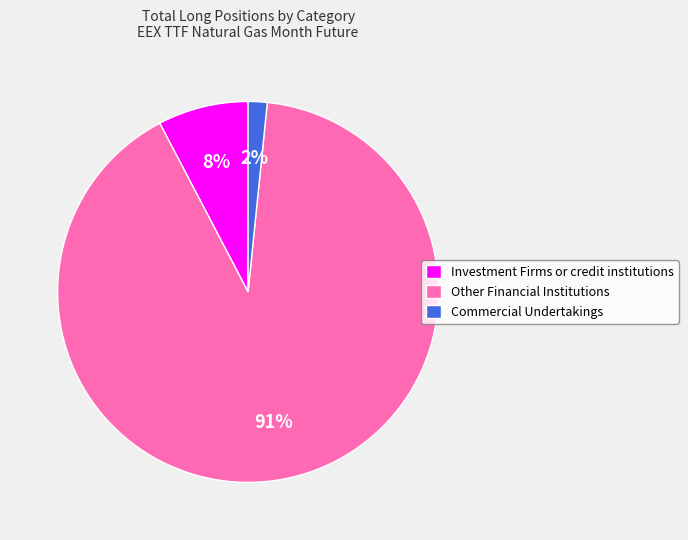

To the nearest percent, what is the combined percentage of Other Financial Institutions and Investment Firms or credit institutions?

98%